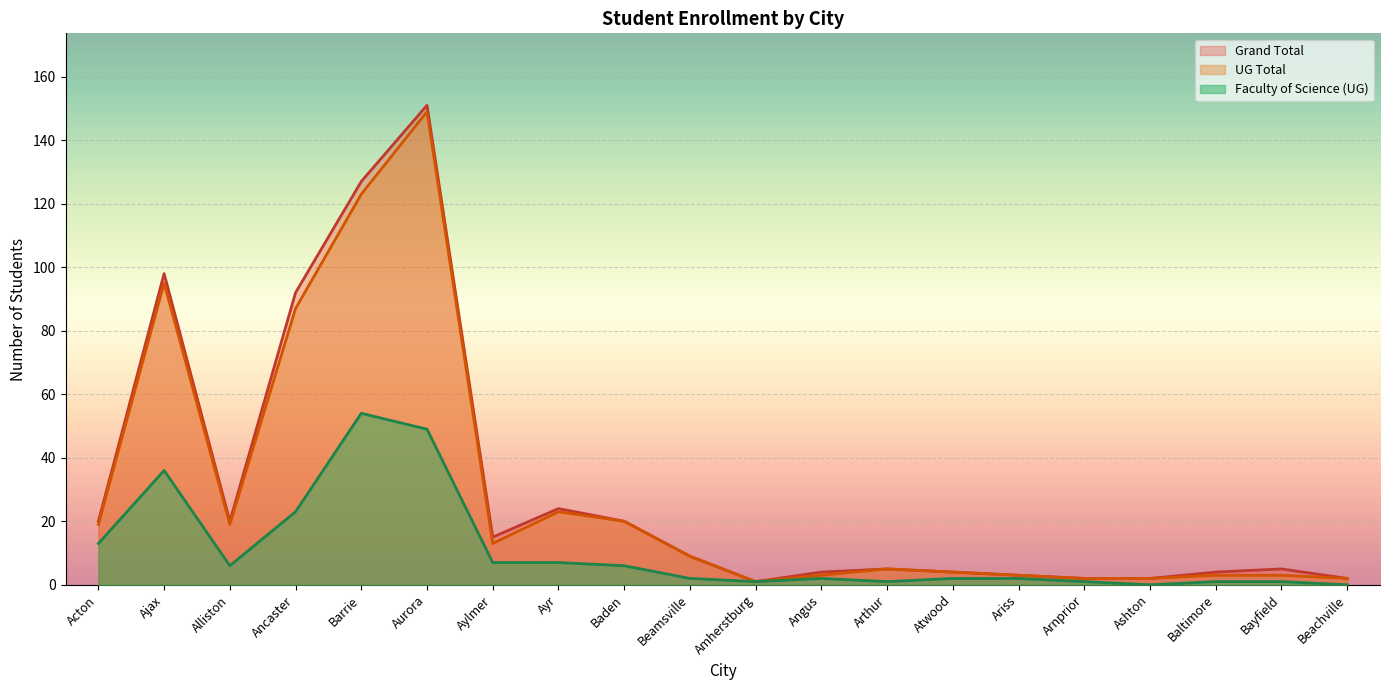

True or false: Faculty of Science (UG) has a value of 6 at Alliston.

True